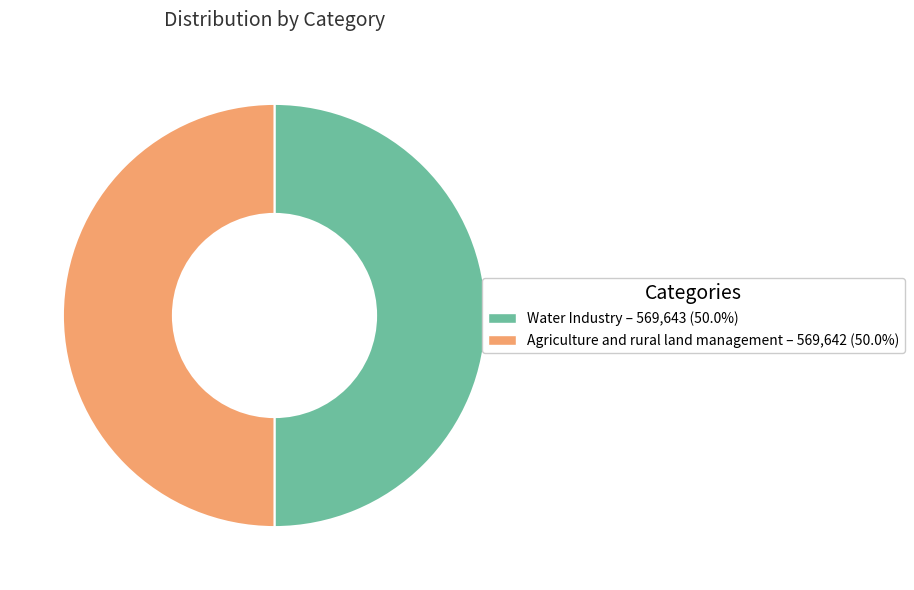

Approximately how many times larger is the value at Water Industry compared to Agriculture and rural land management?

1.0